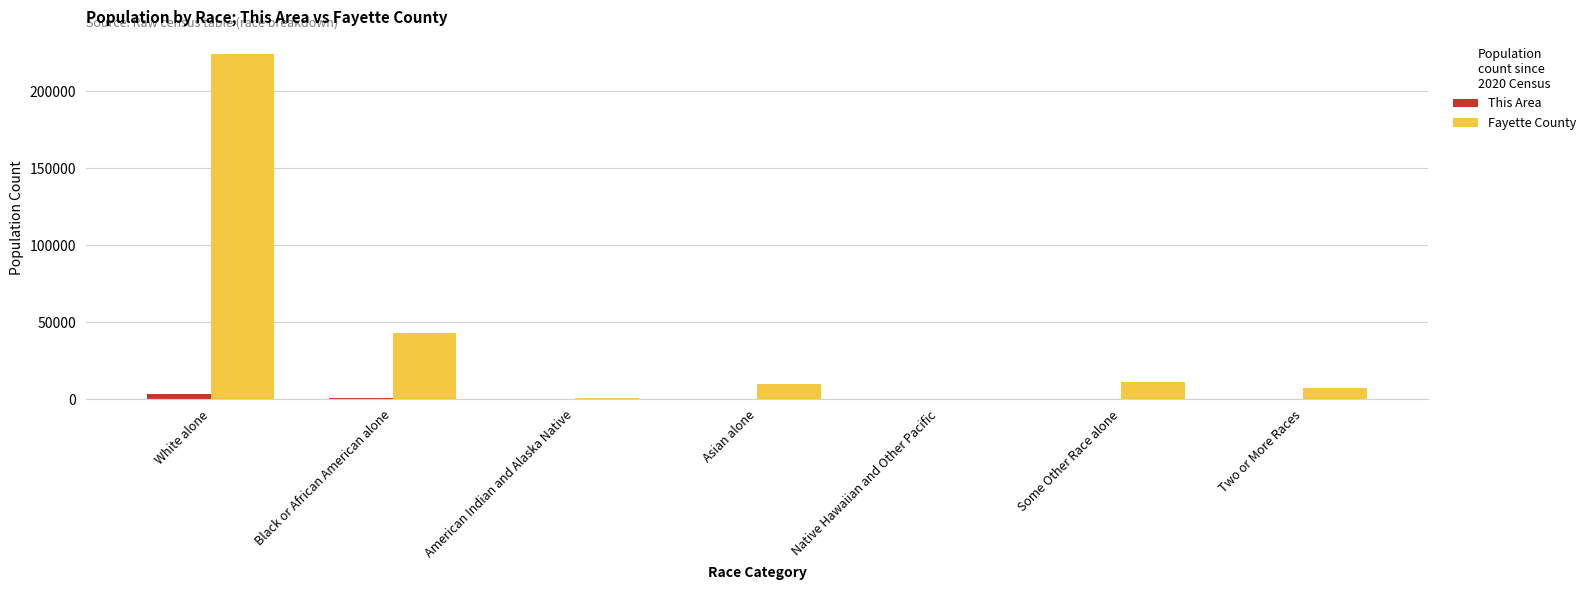

At which category does the chart reach its peak across all series?

White alone